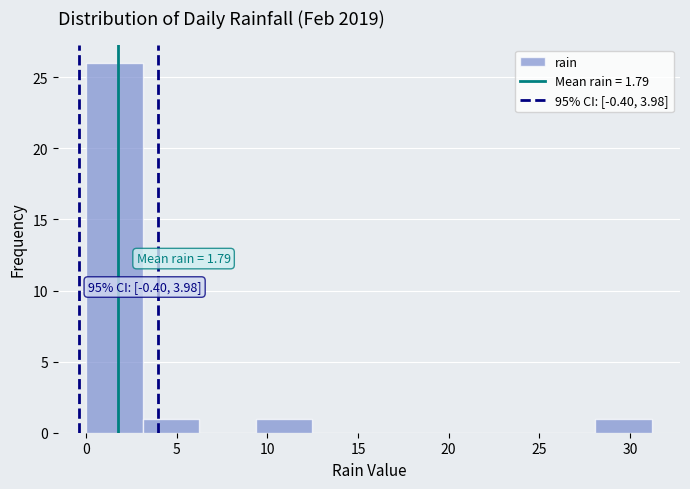

Which range on the x-axis has the tallest bar?

0.0 to 3.0